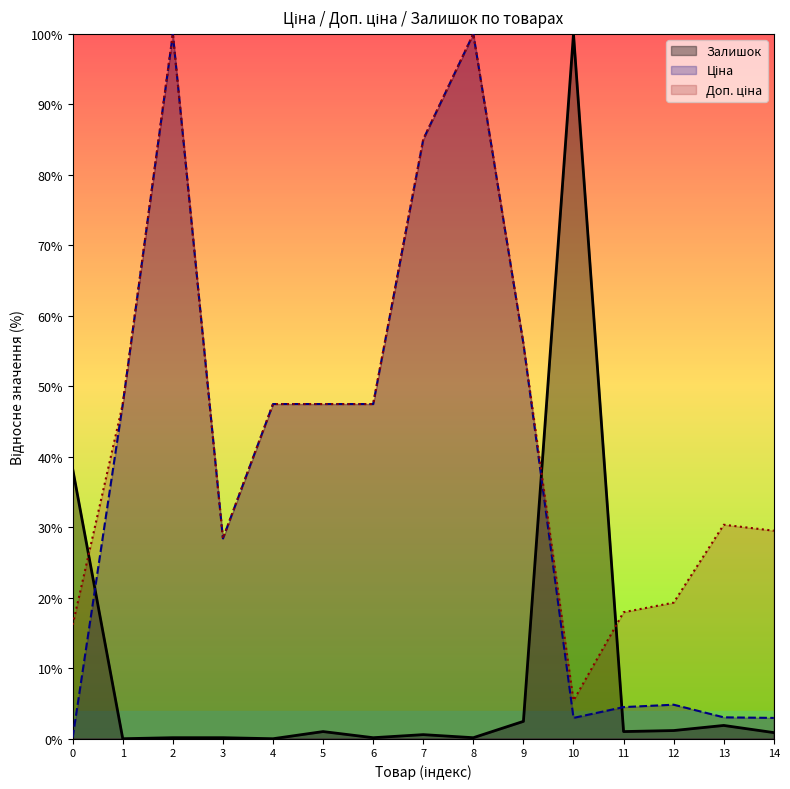

True or false: Доп. ціна and Ціна intersect in this chart.

False